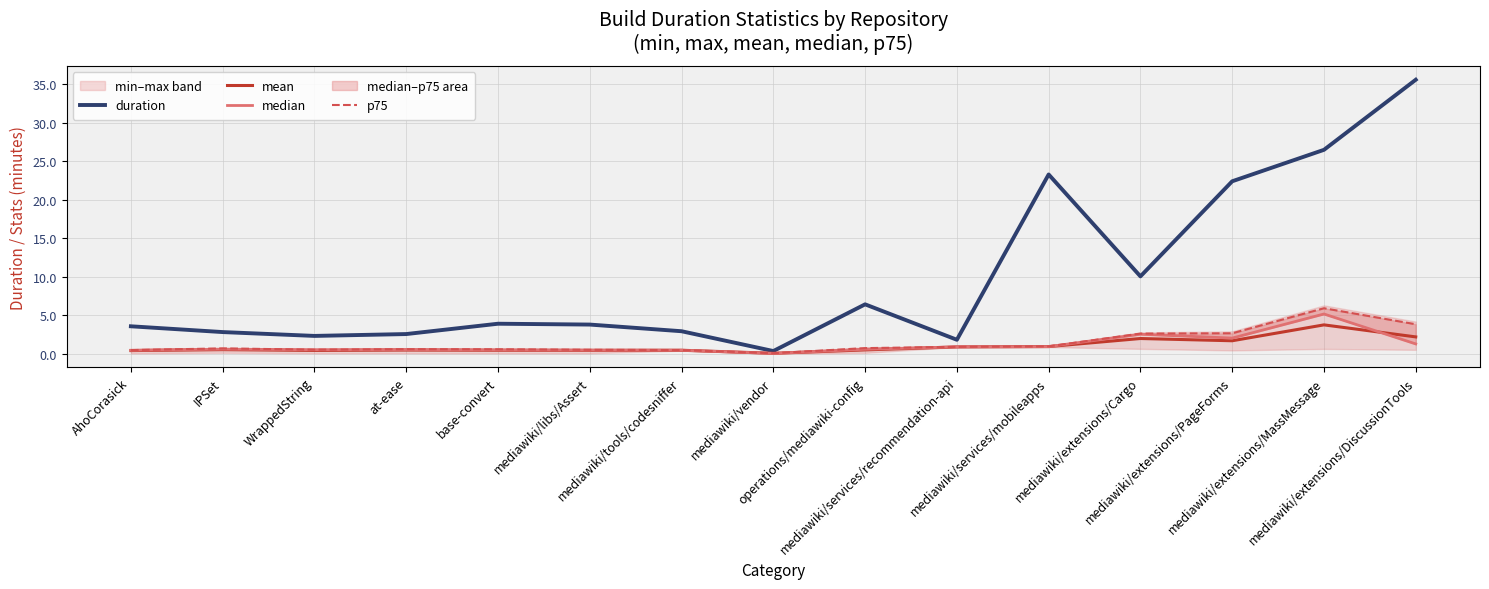

True or false: p75 and mean cross at least once.

False